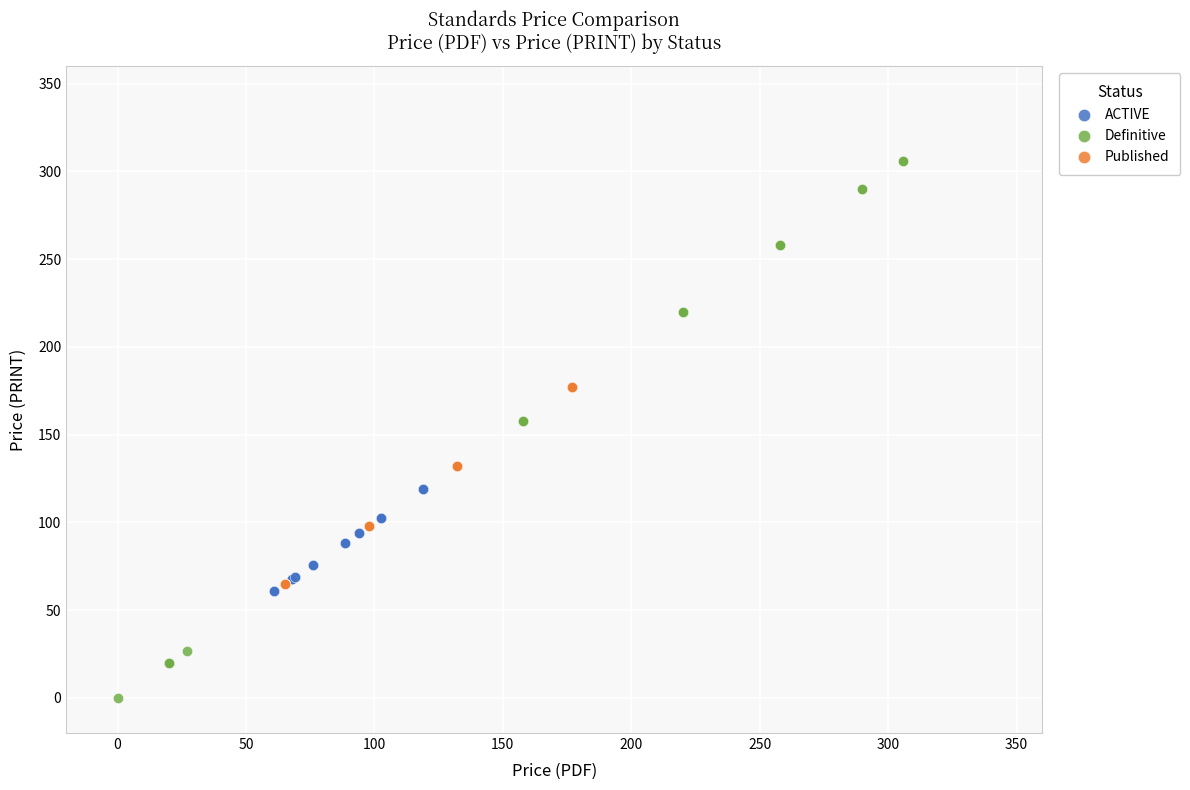

Which series contains the lowest Y value?

Definitive